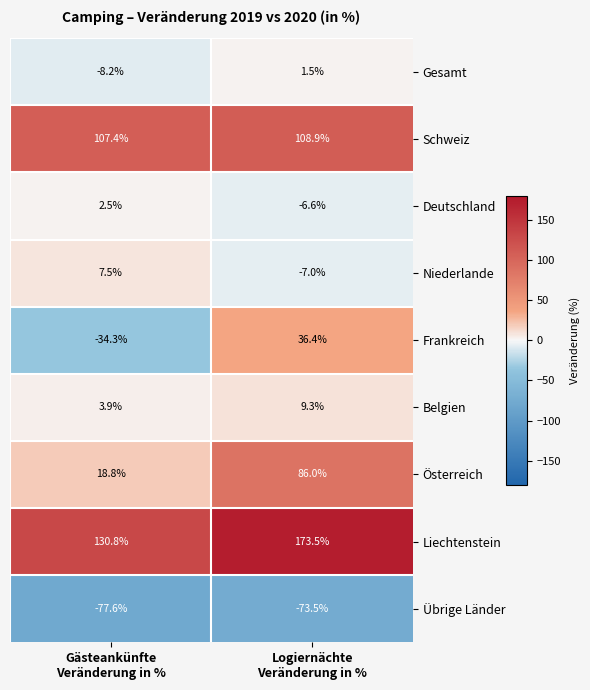

Reading left to right, what are all the values shown in this chart?

Gesamt: -8.2	1.5
Schweiz: 107.4	108.9
Deutschland: 2.5	-6.6
Niederlande: 7.5	-7.0
Frankreich: -34.3	36.4
Belgien: 3.9	9.3
Österreich: 18.8	86.0
Liechtenstein: 130.8	173.5
Übrige Länder: -77.6	-73.5